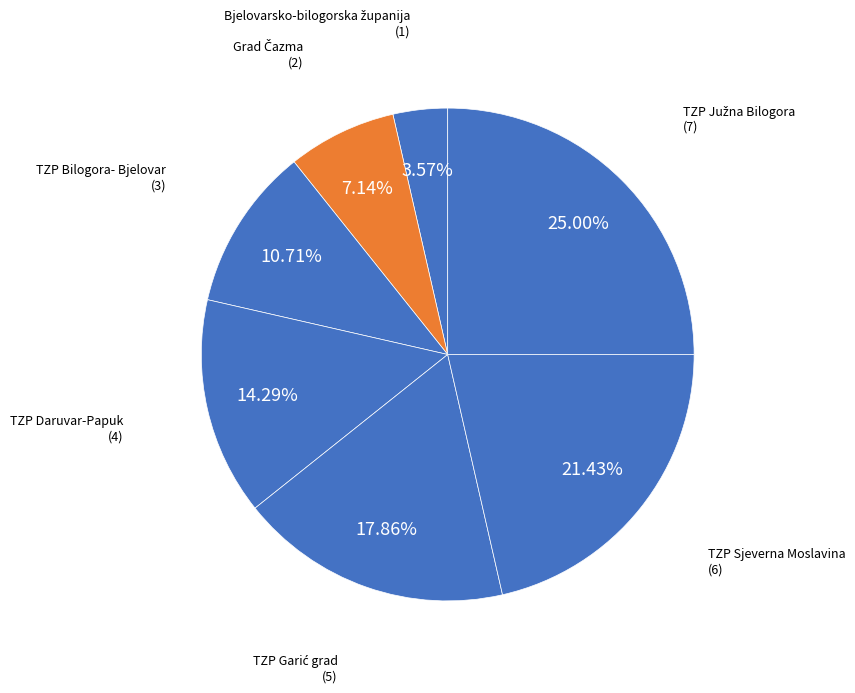

Is there any slice that represents more than half of the pie?

No